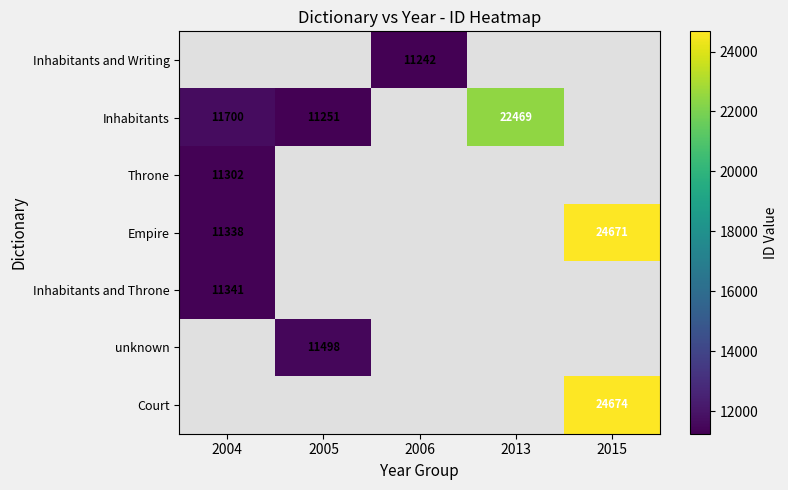

Is the value of Court at 2015 greater than the value of Empire at 2004?

Yes